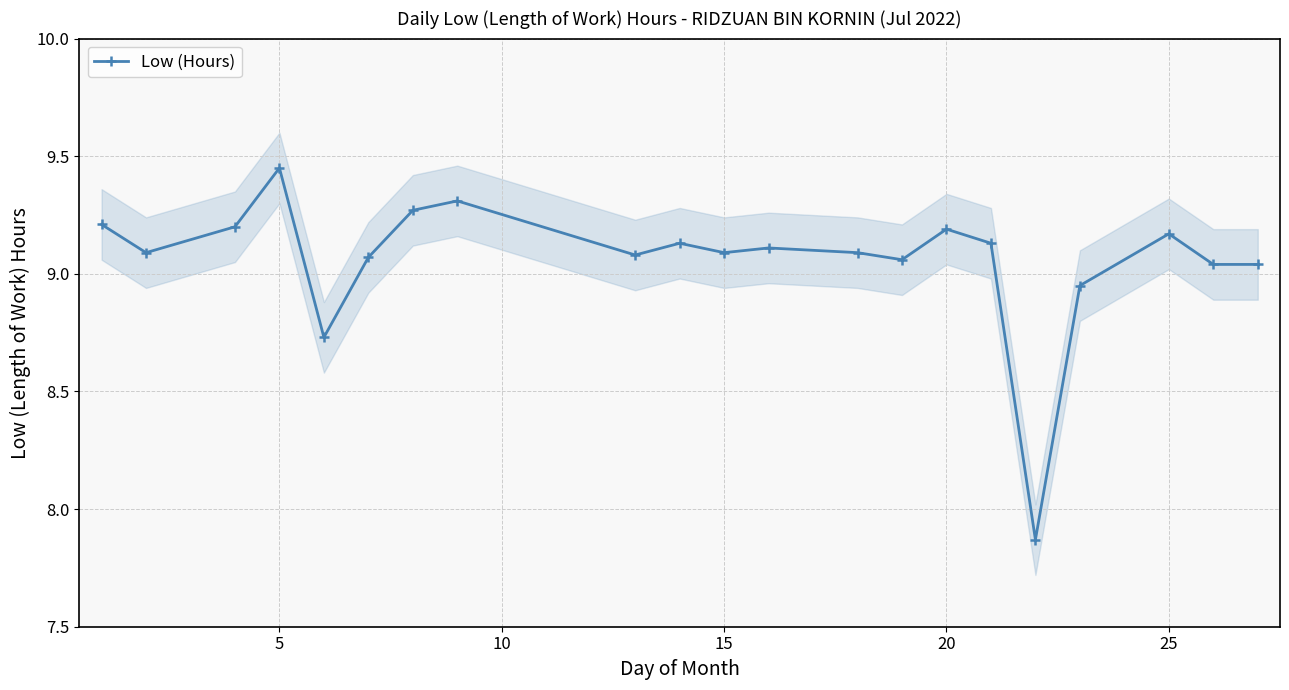

True or false: Low (Hours) has more than 0 interior local peaks.

True